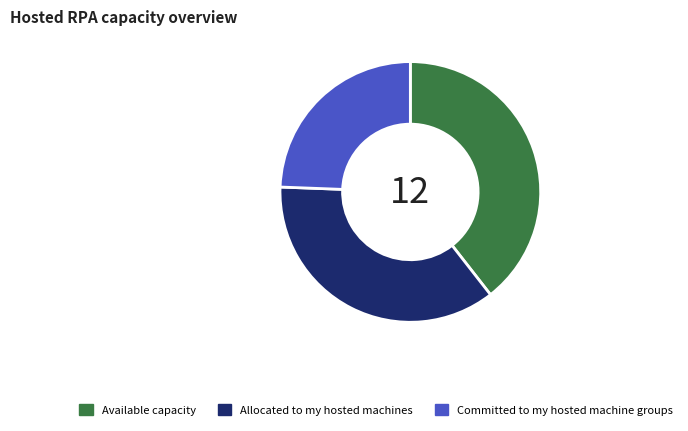

Rank the categories by value from highest to lowest.

Available capacity, Allocated to my hosted machines, Committed to my hosted machine groups